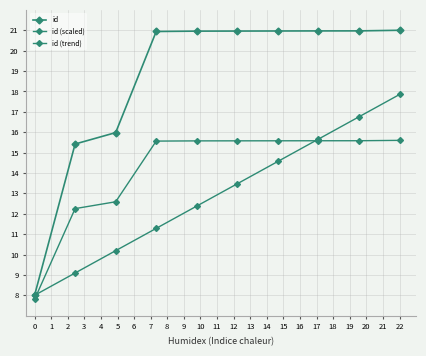

How many data points in id (scaled) are above 15?

7